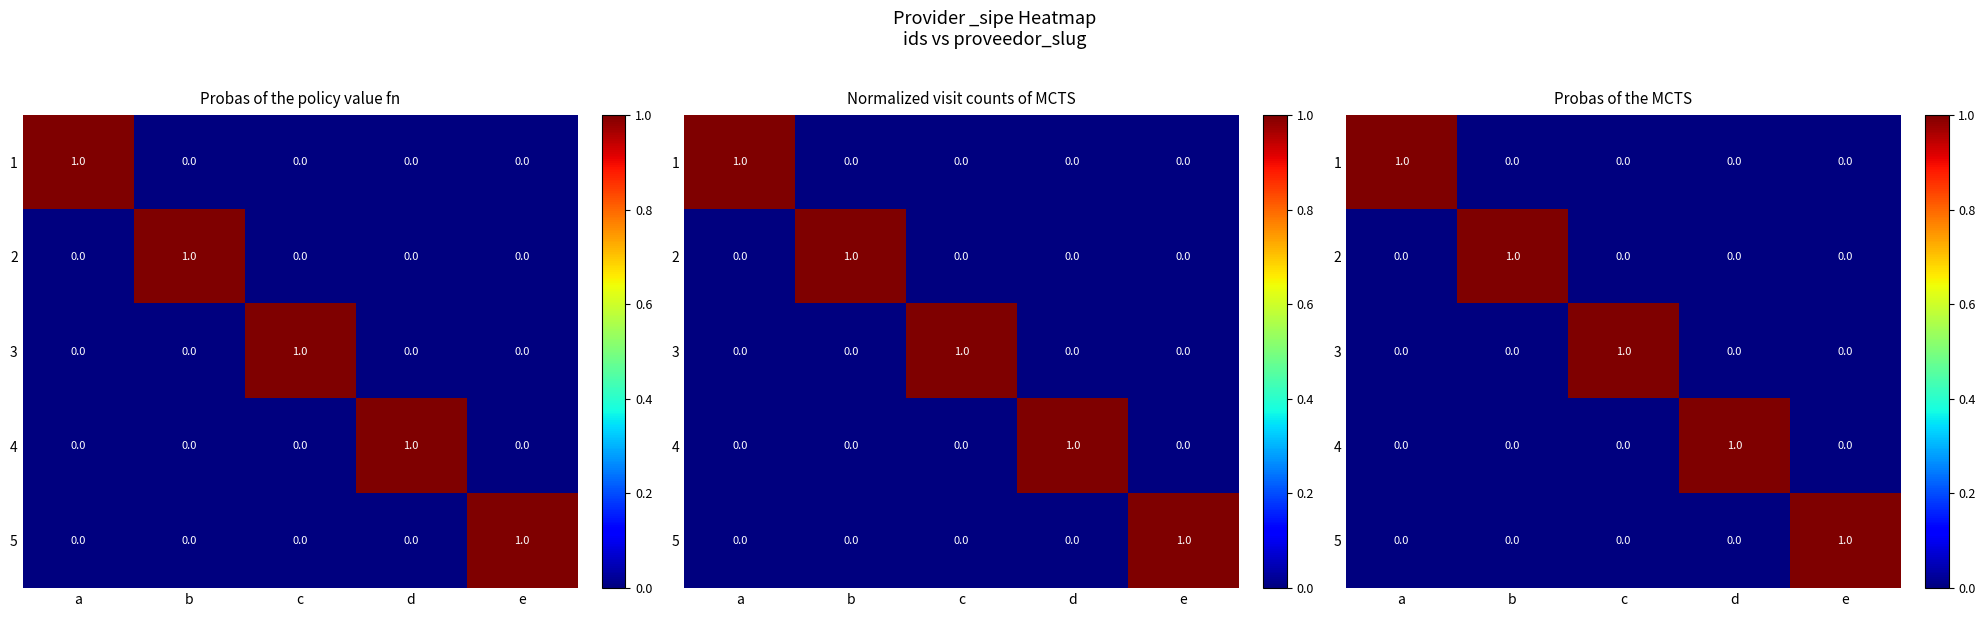

What is the difference between the highest and lowest values at d?

1